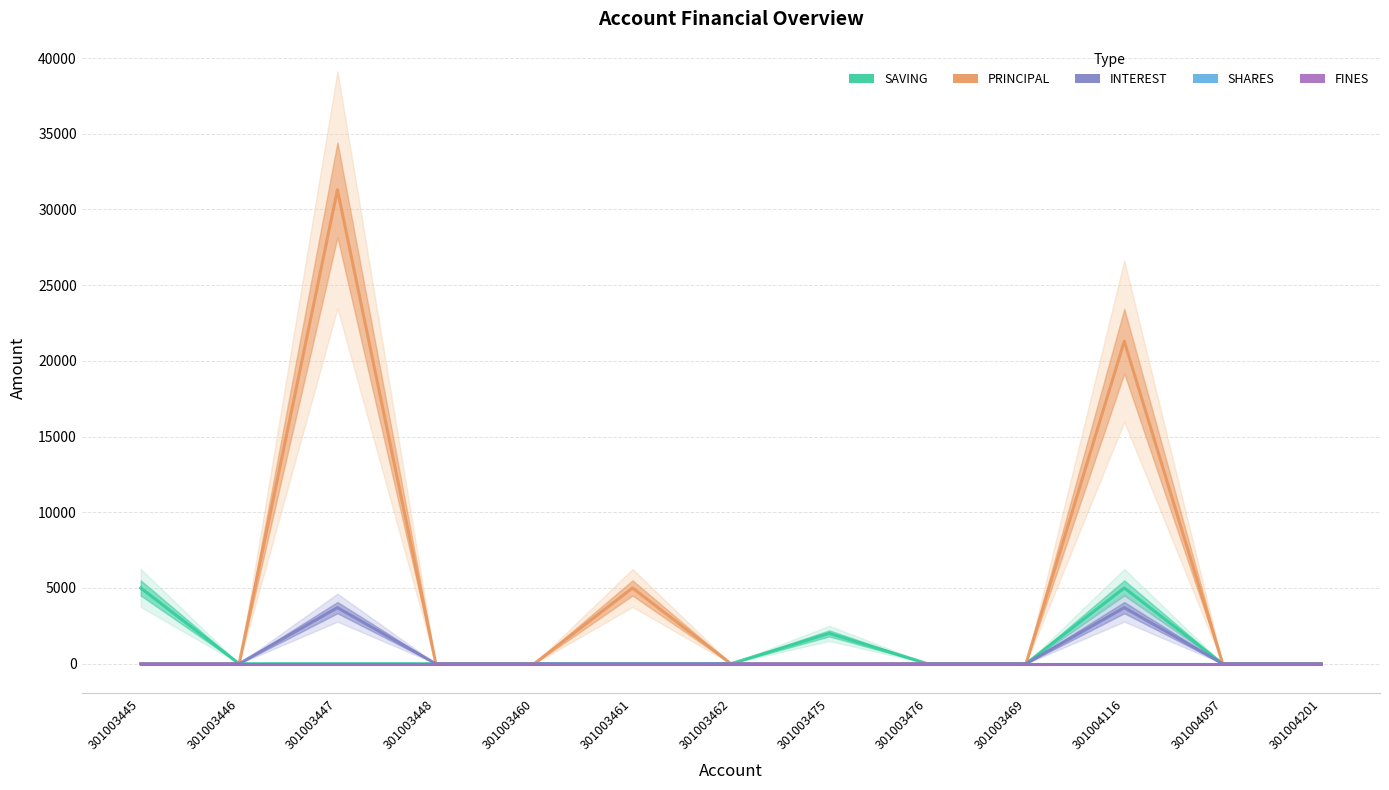

At how many categories does at least one series exceed 21250?

2